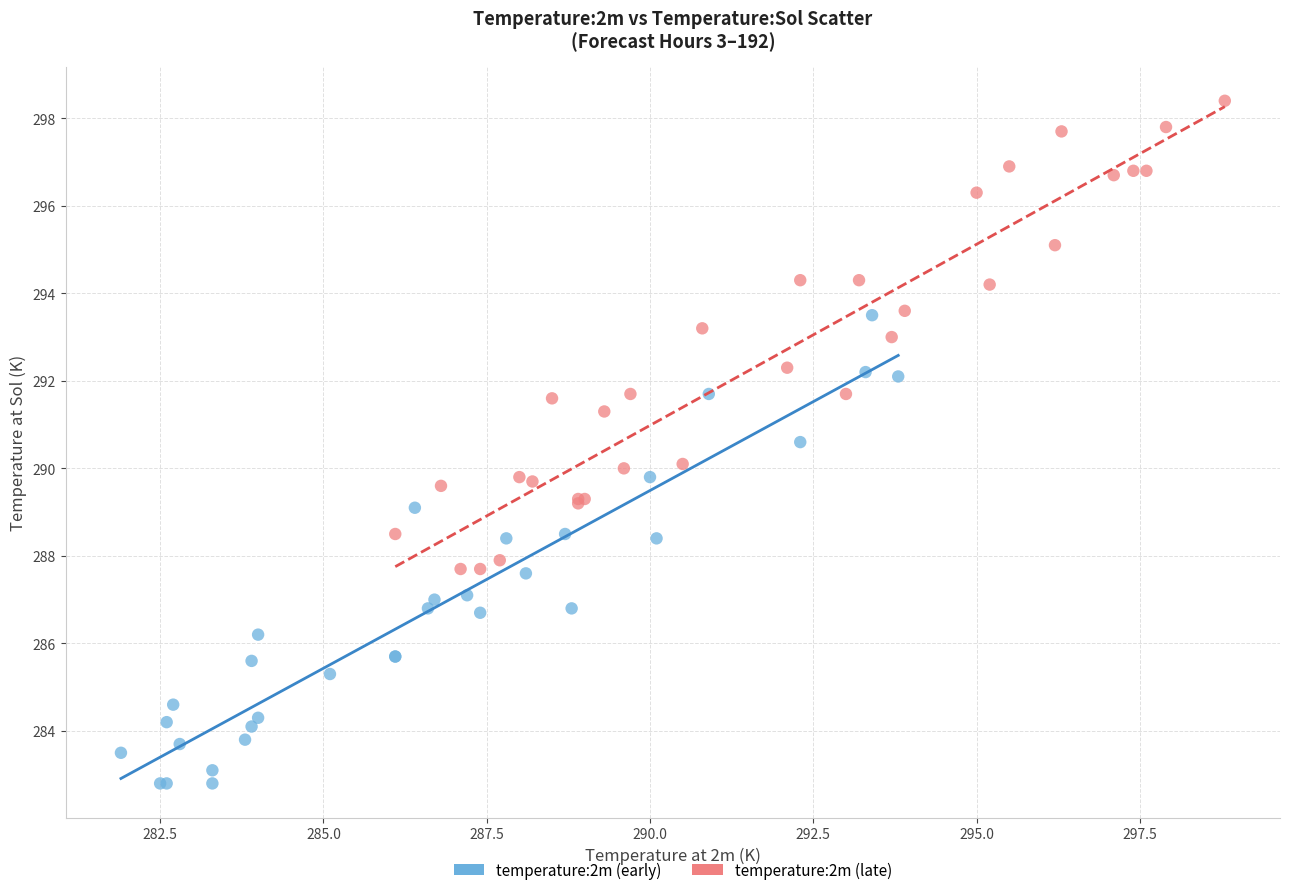

Which series reaches the maximum Y coordinate?

temperature:2m (late)